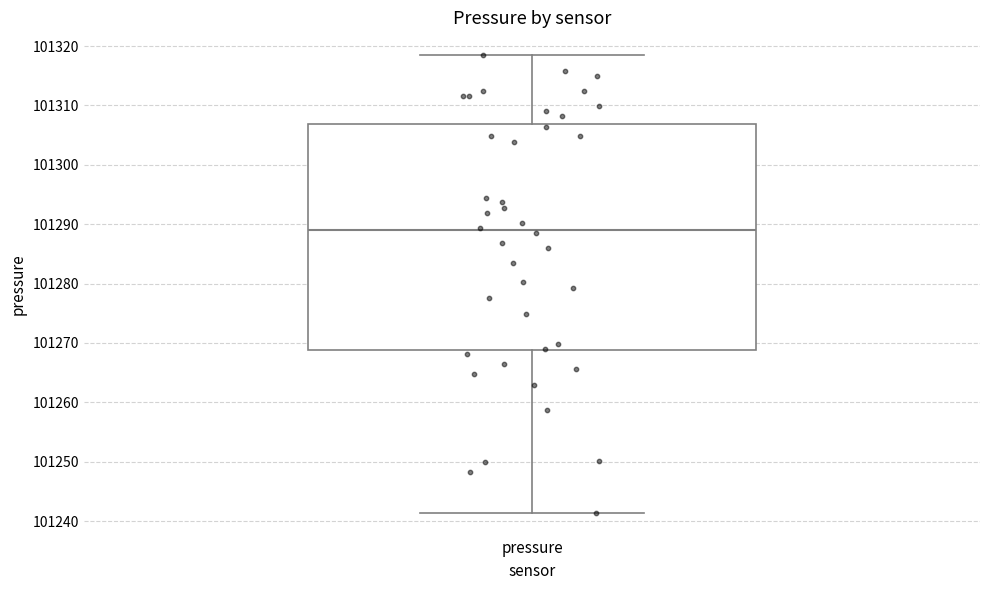

Transcribe this box plot: give where the median line is, the range the box spans, and where the two whiskers end, as read against the y-axis. The values are not printed on the chart, so give them approximately, as read against the axis.

median 101289, box 101269 to 101307, whiskers 101241 to 101318